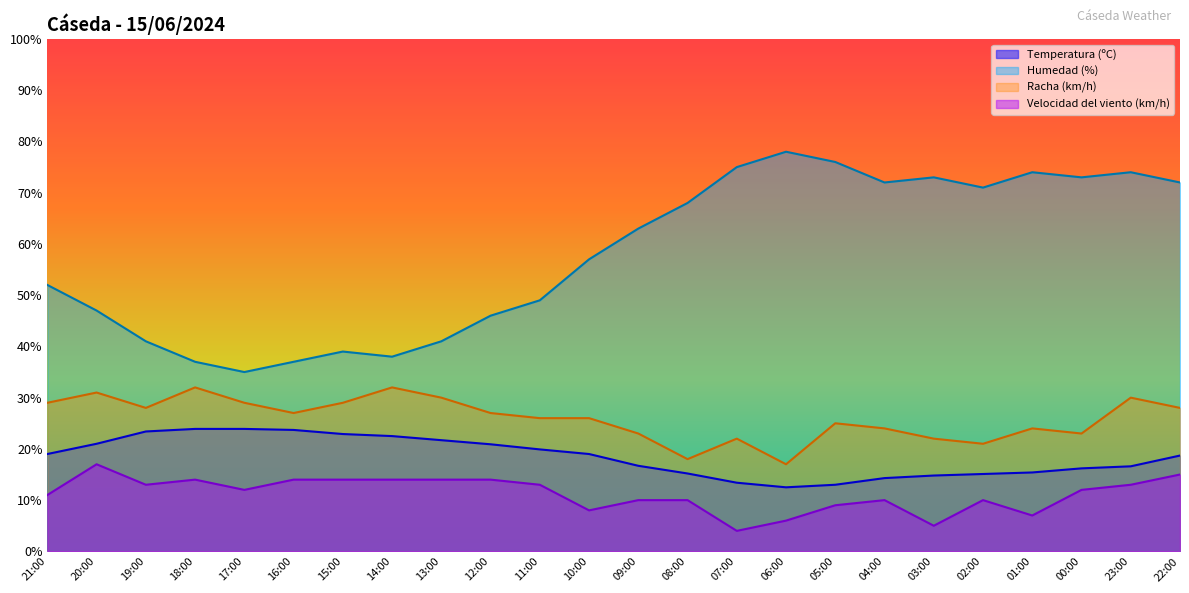

Rank the series at 15:00 from lowest to highest value.

Velocidad del viento (km/h), Temperatura (ºC), Racha (km/h), Humedad (%)